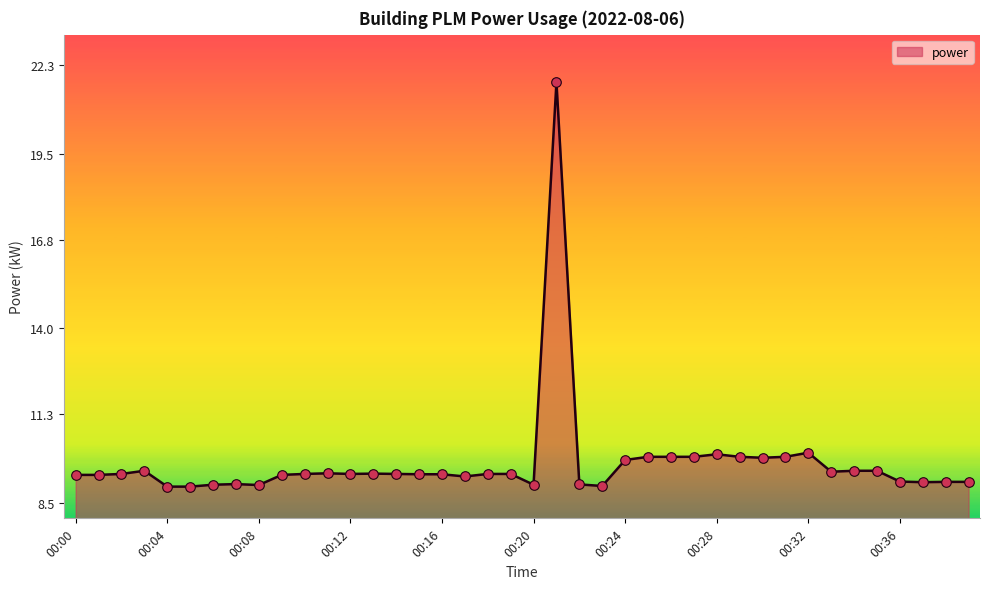

What is the minimum value shown in the chart?

9.0